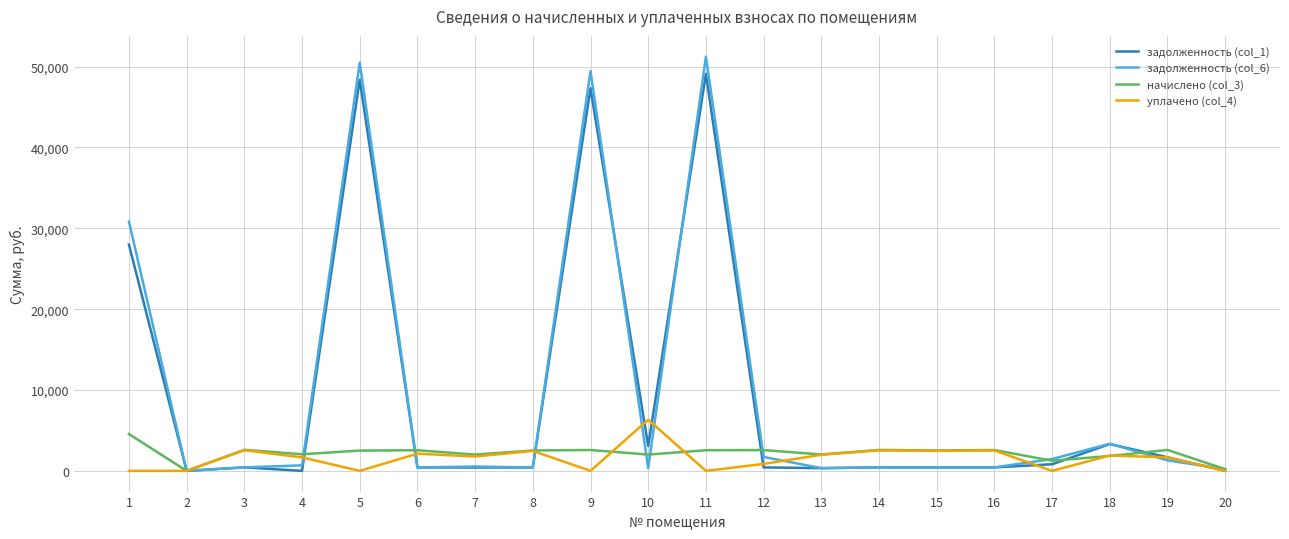

True or false: начислено (col_3) and задолженность (col_6) cross at least once.

True